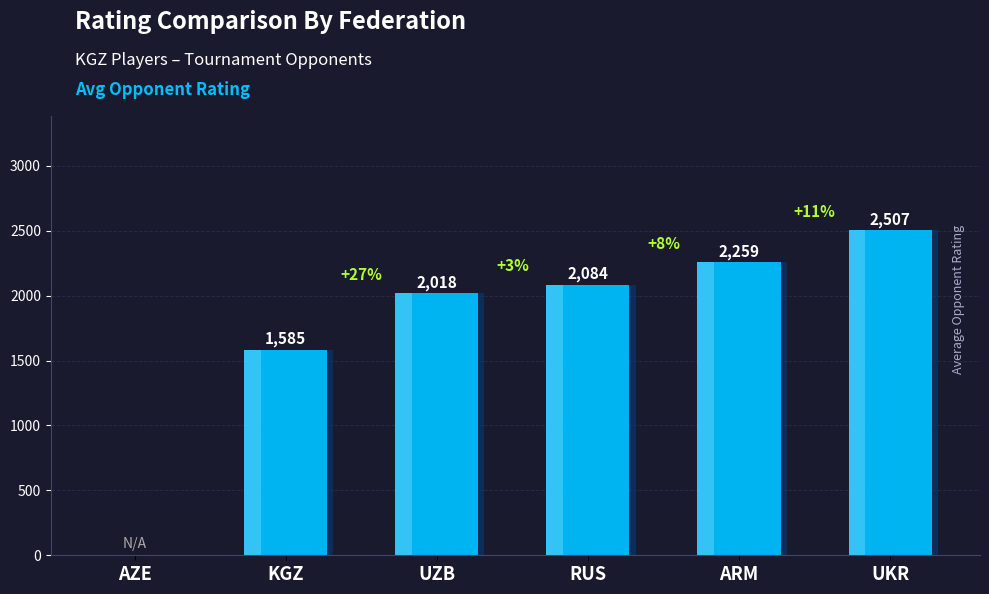

Where is the data nearest to the value 1253?

KGZ